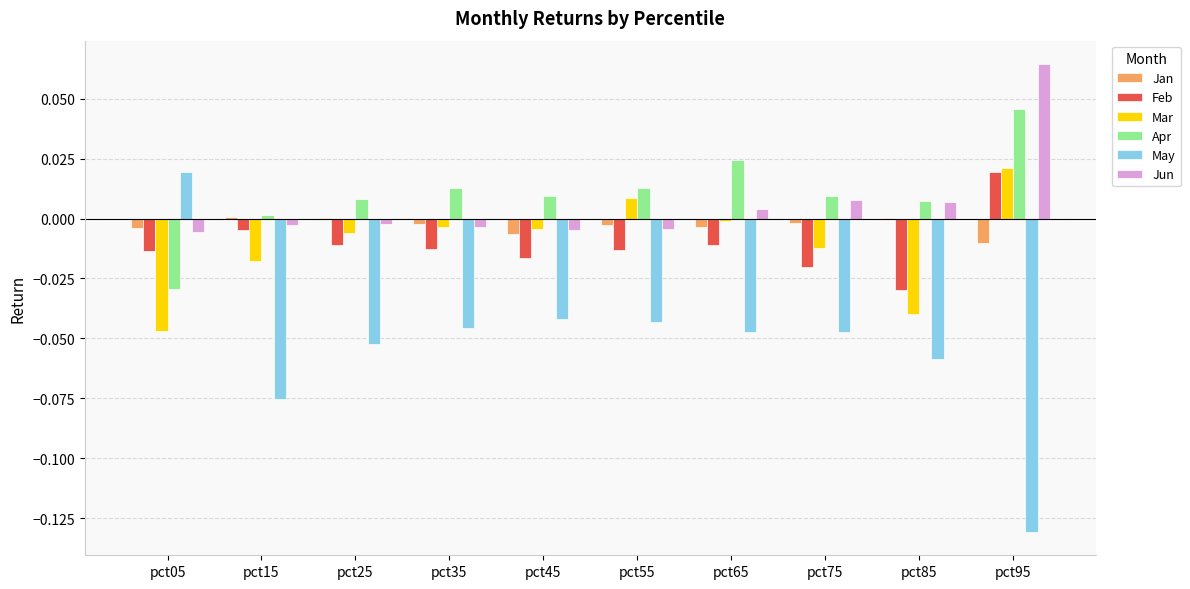

At which category does the chart reach its peak across all series?

pct95